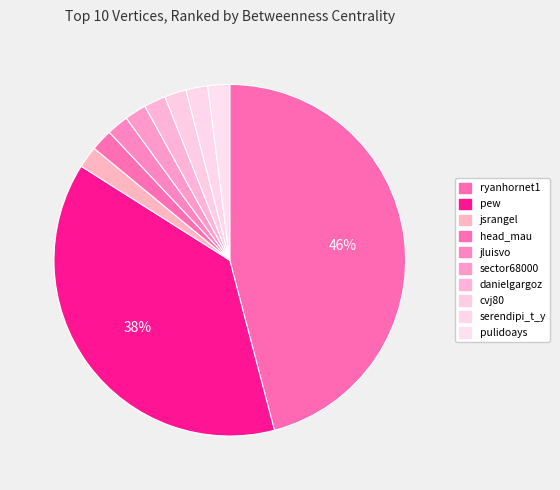

How many slices are in this pie chart?

10